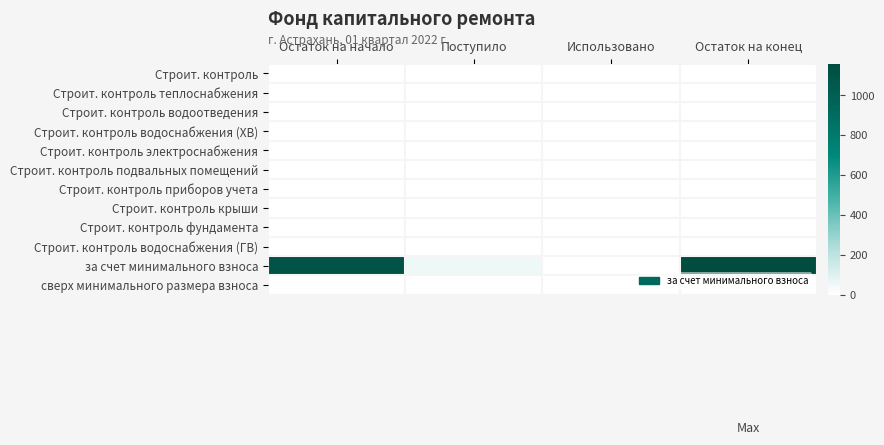

At how many categories does at least one series exceed 334?

2